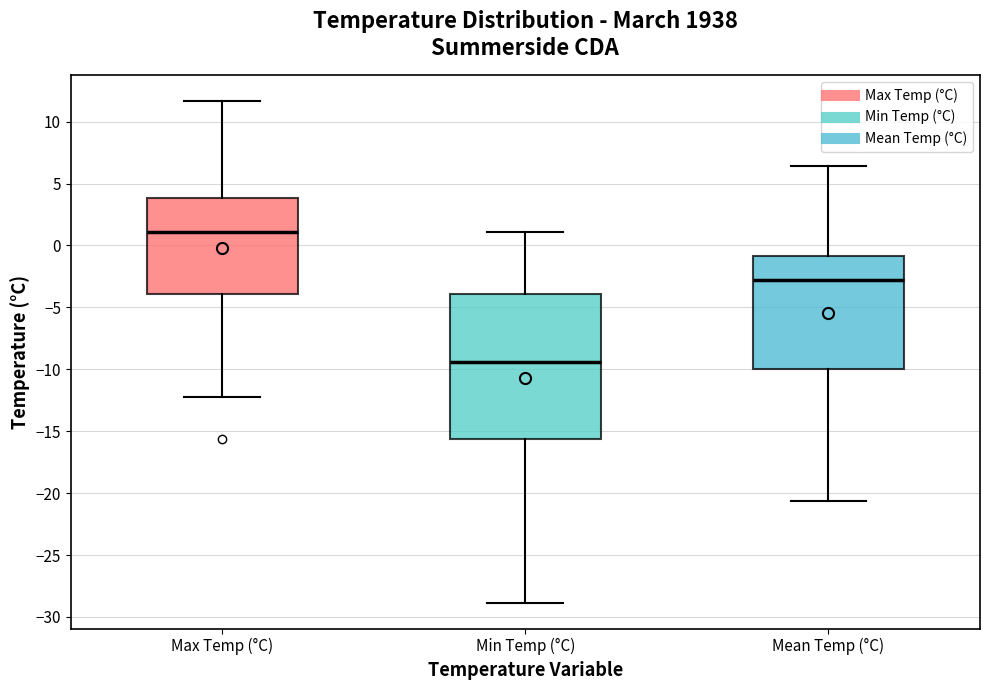

Reading left to right, transcribe this box plot: for each box, give where its median line is, the range the box spans, and where its two whiskers end, as read against the y-axis. The values are not printed on the chart, so give them approximately, as read against the axis.

Max Temp (°C): median 1.0, box -4.0 to 4.0, whiskers -12.0 to 11.5
Min Temp (°C): median -9.5, box -15.5 to -4.0, whiskers -29.0 to 1.0
Mean Temp (°C): median -3.0, box -10.0 to -1.0, whiskers -20.5 to 6.5